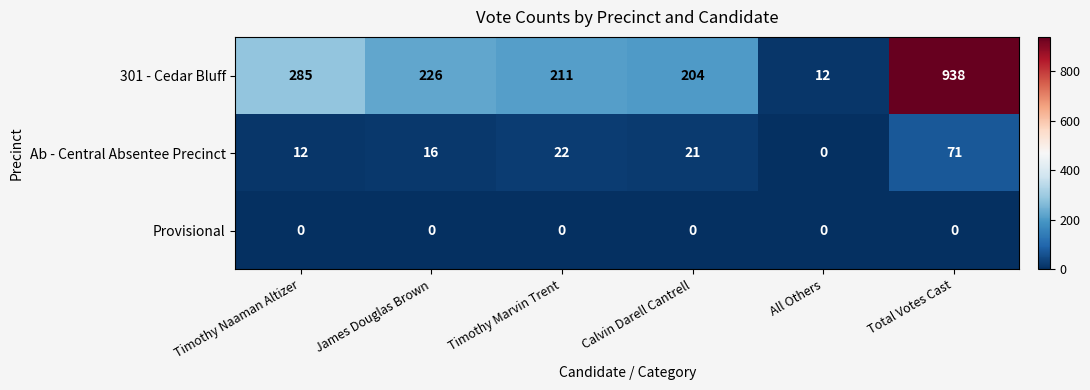

What is the greatest value displayed?

938